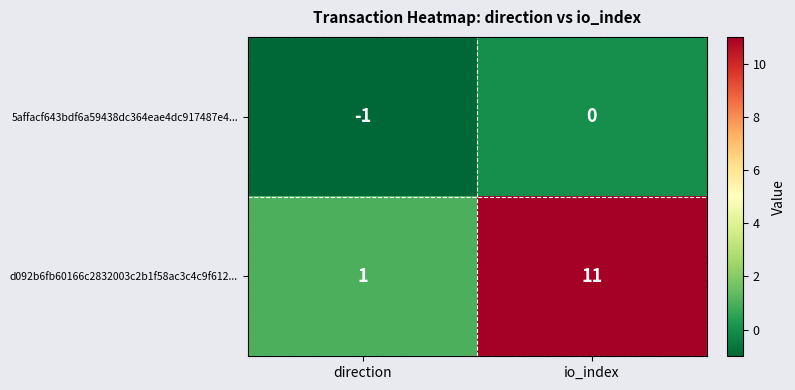

Reading left to right, list all the values displayed in this chart.

5affacf643bdf6a59438dc364eae4dc917487e4...: -1	0
d092b6fb60166c2832003c2b1f58ac3c4c9f612...: 1	11